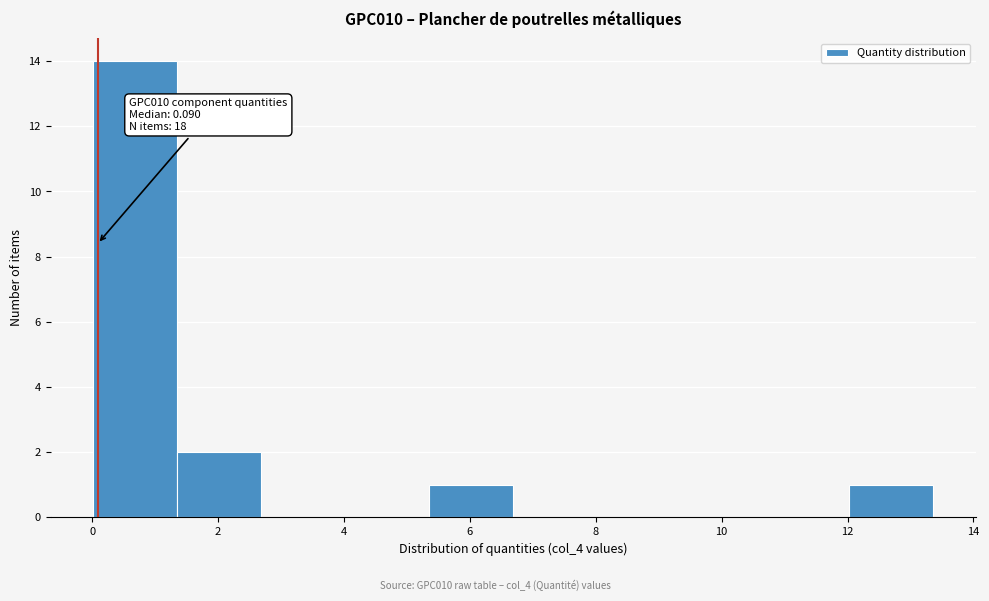

Which range on the x-axis has the tallest bar?

0.0 to 1.4